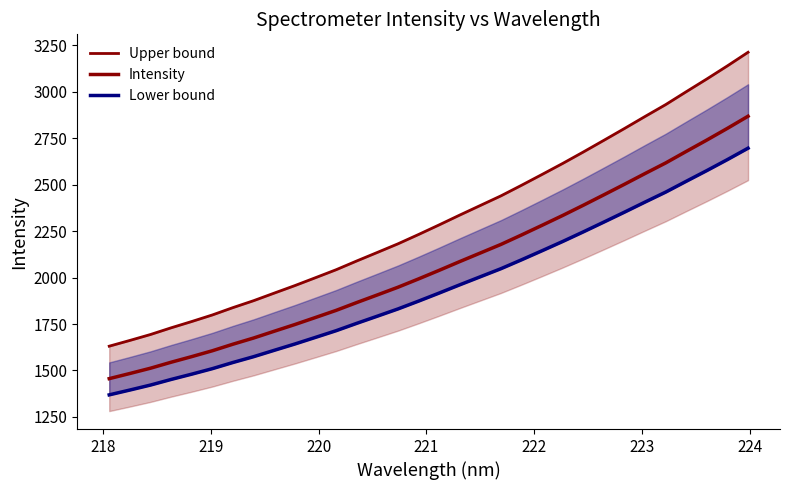

True or false: Intensity has more than 1 interior local peaks.

False